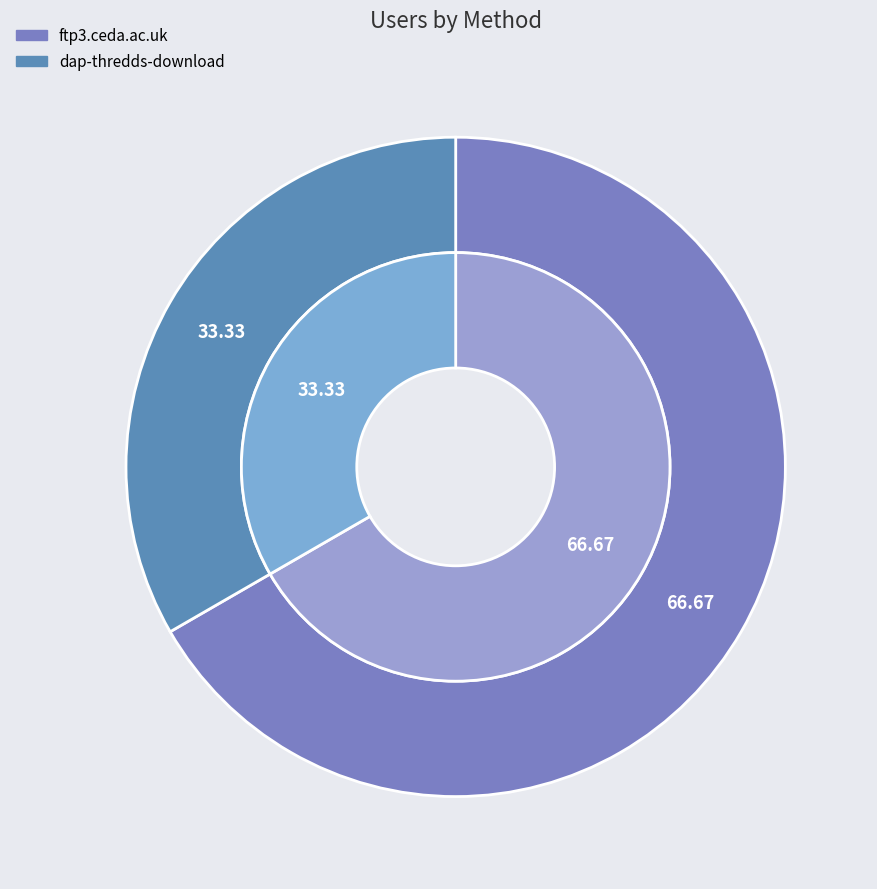

To the nearest percent, what percentage of the pie is ftp3.ceda.ac.uk?

67%